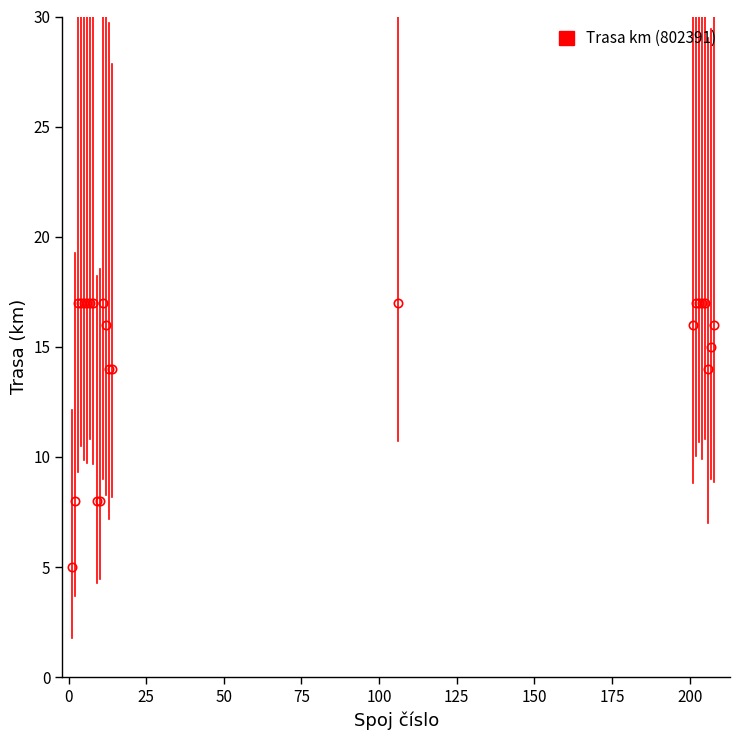

What is the value of the 17th point from the left?

17